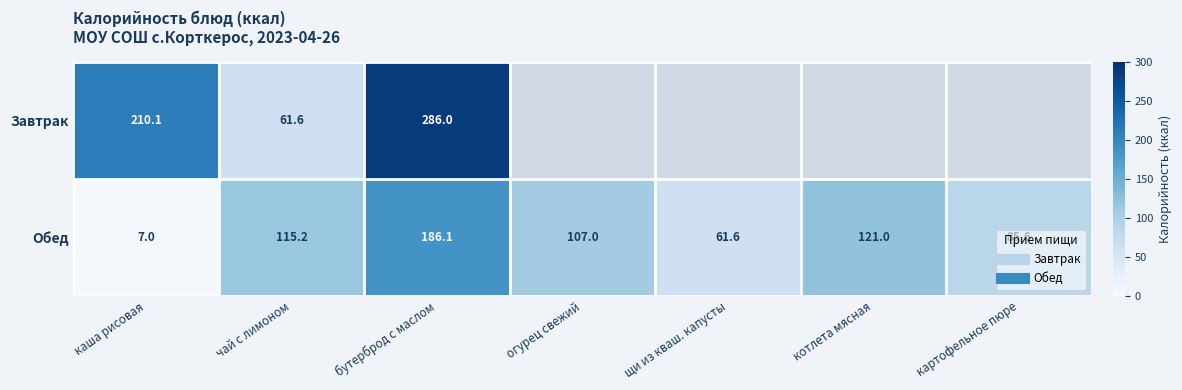

How many values in the Обед series exceed 106?

4